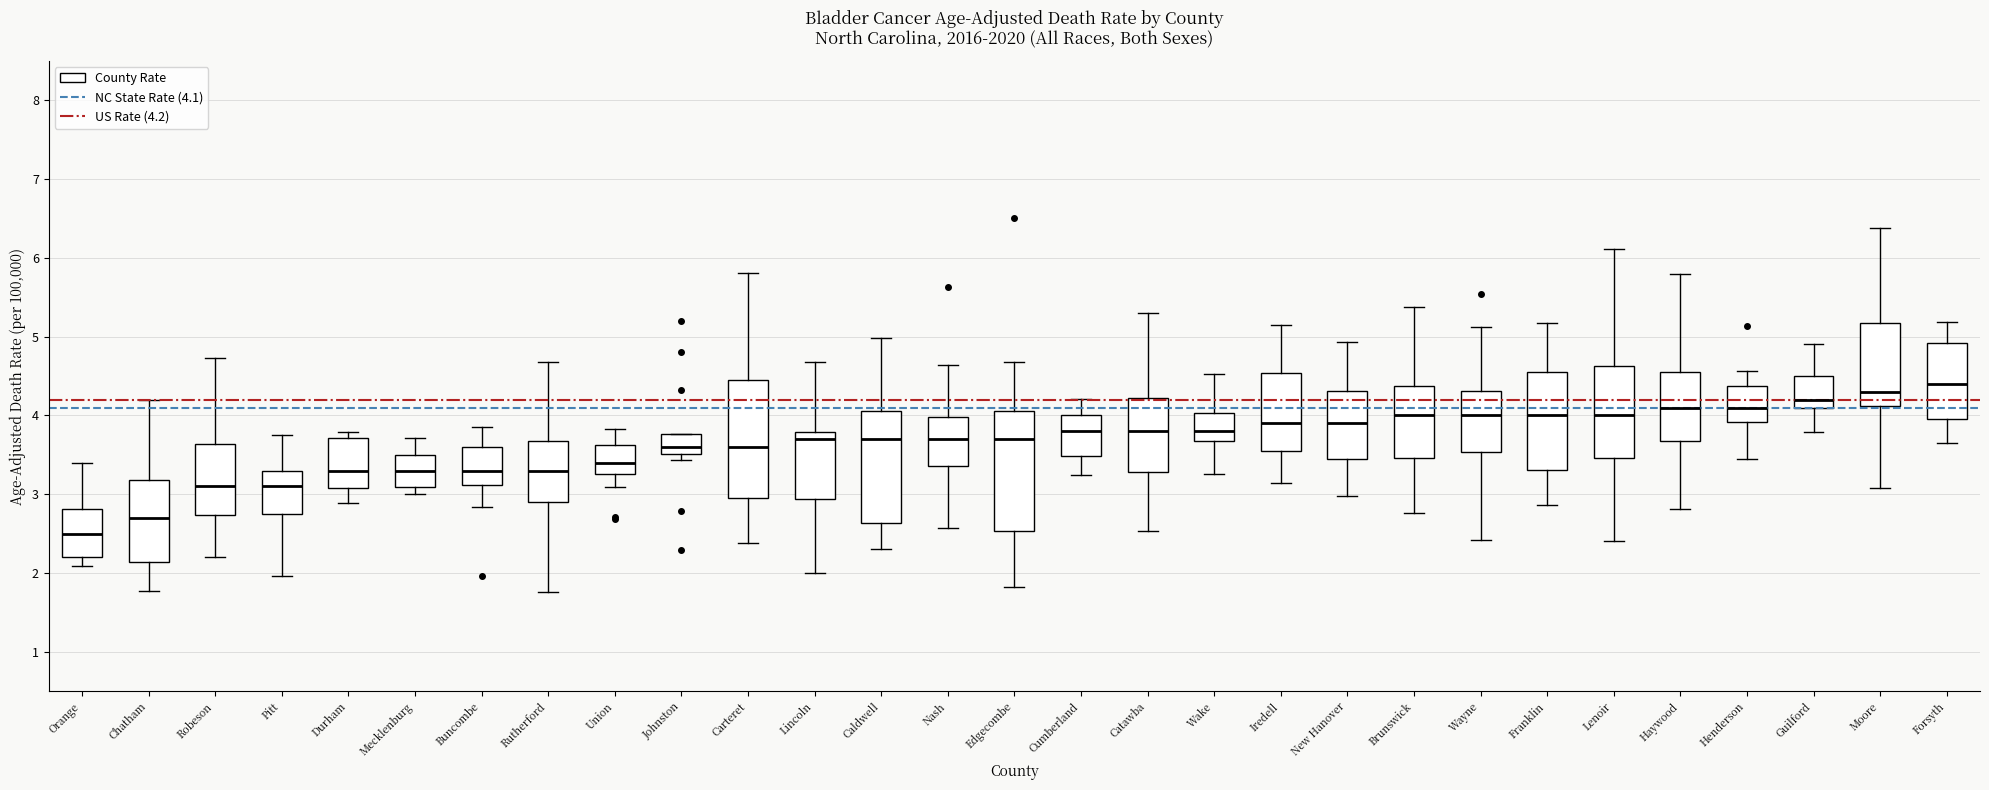

Where does the median line of the box for Carteret sit on the y-axis? The values are not printed on the chart, so give them approximately, as read against the axis.

3.6